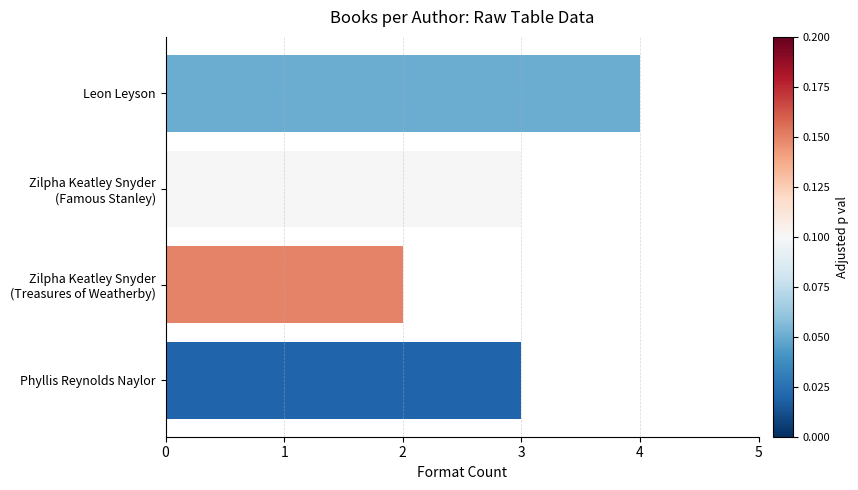

What is the average value?

3